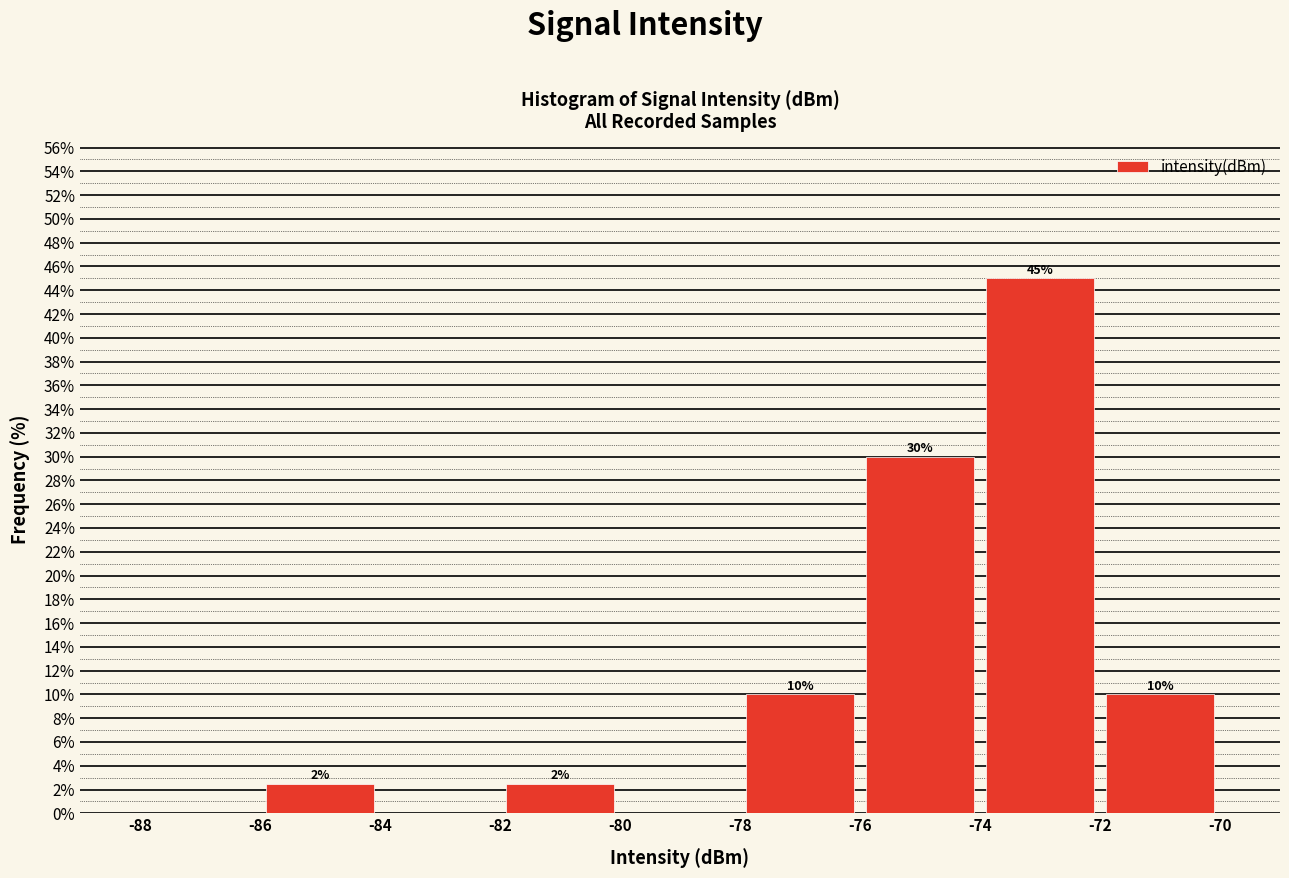

Which range on the x-axis has the tallest bar?

-74 to -72